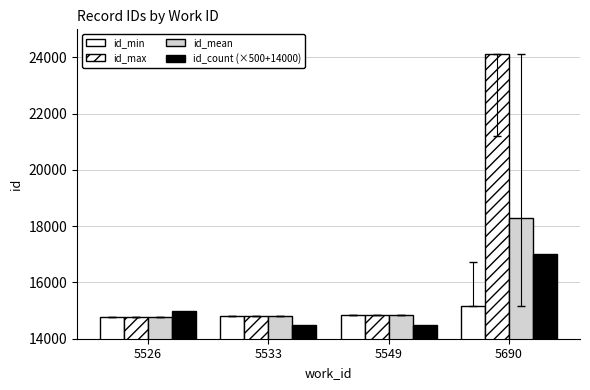

Which series has the largest total across all categories?

id_max